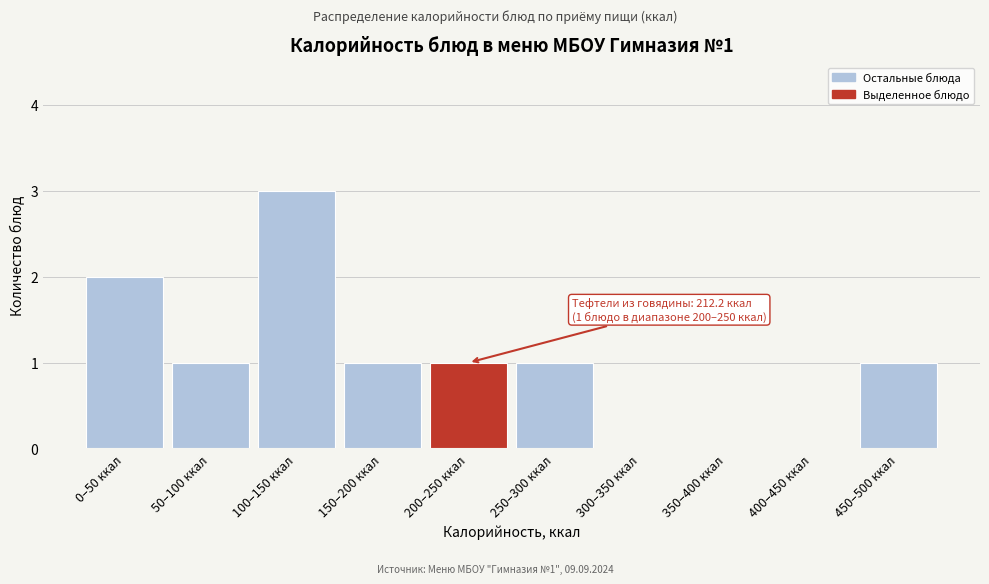

Reading right to left, transcribe all the data shown in this chart.

450–500 ккал=1	400–450 ккал=0	350–400 ккал=0	300–350 ккал=0	250–300 ккал=1	200–250 ккал=1	150–200 ккал=1	100–150 ккал=3	50–100 ккал=1	0–50 ккал=2